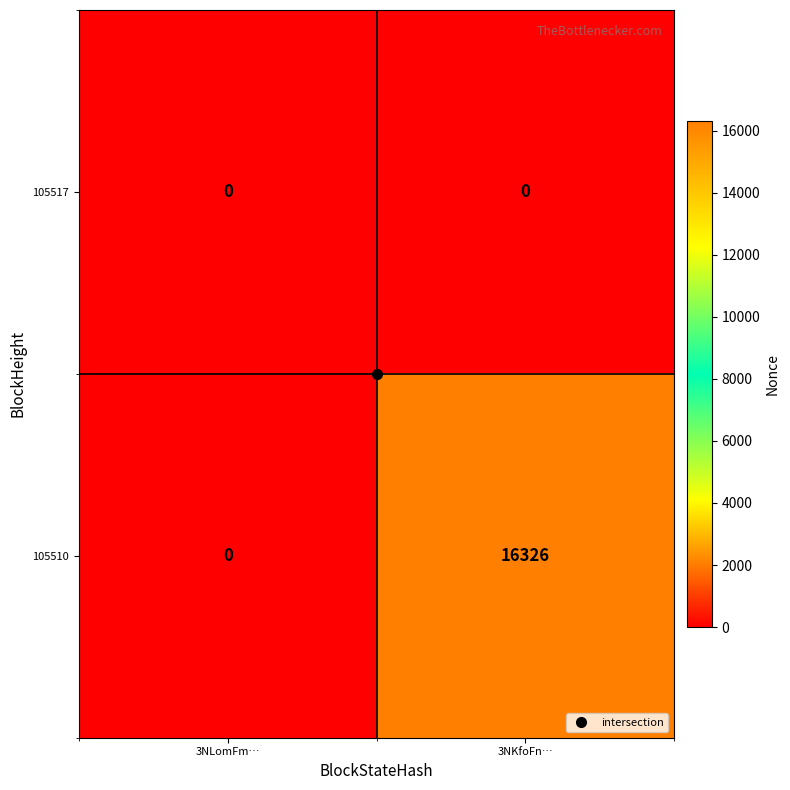

At which category is the sum across all series the highest?

3NKfoFn…